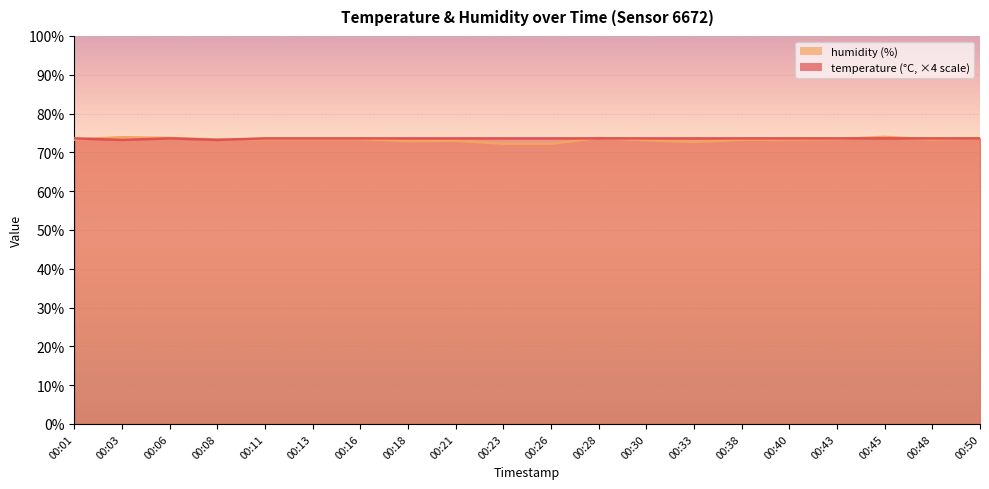

Which series ends up on top after the final intersection of humidity and temperature?

temperature